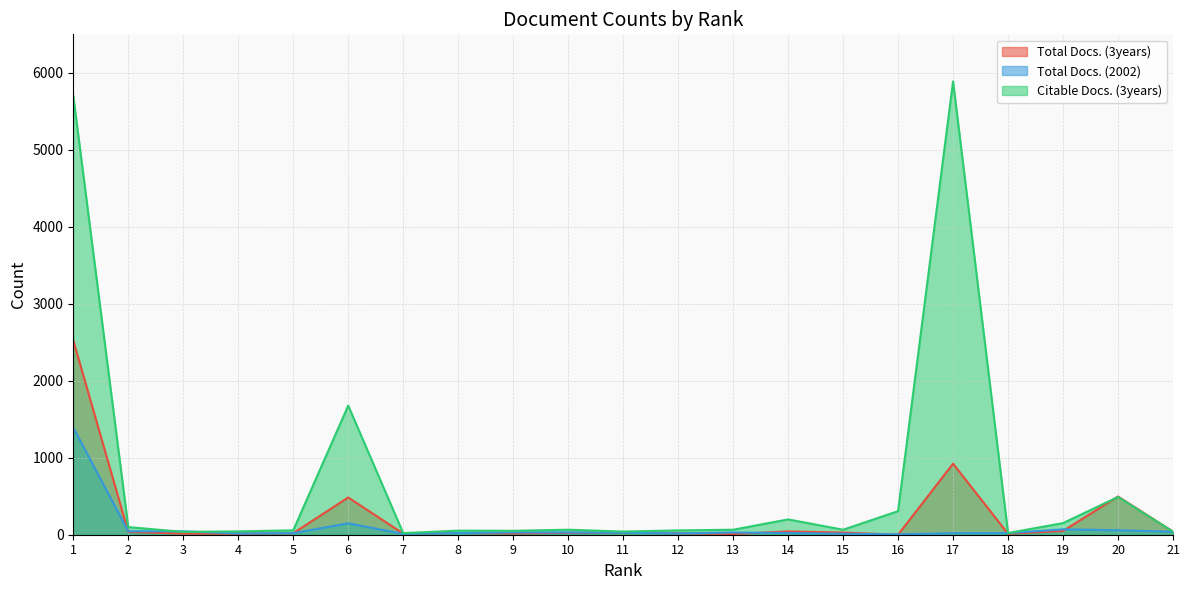

What is the difference between the Citable Docs. (3years) values at 8 and 6?

1624